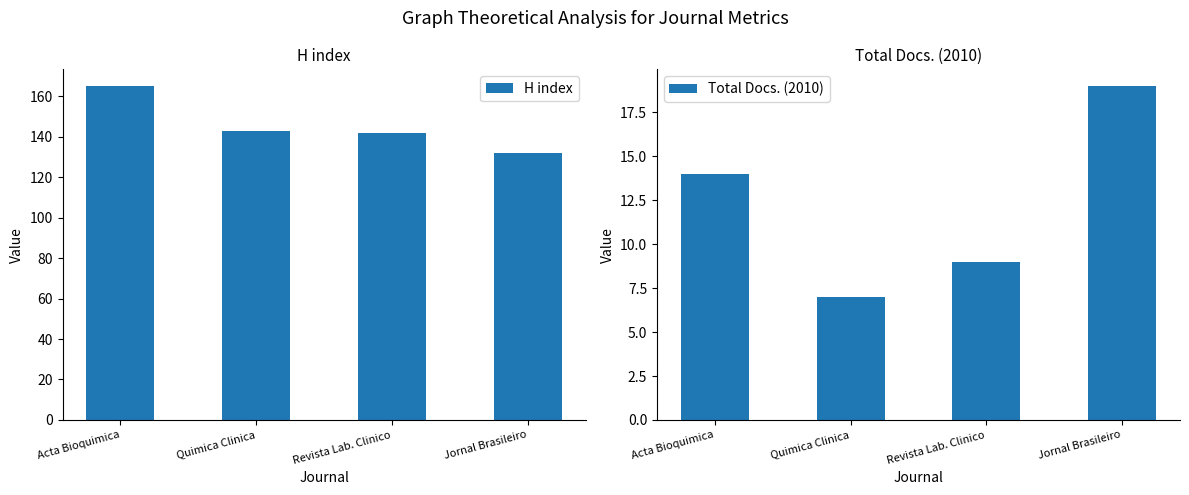

At which label does H index reach its minimum?

Jornal Brasileiro